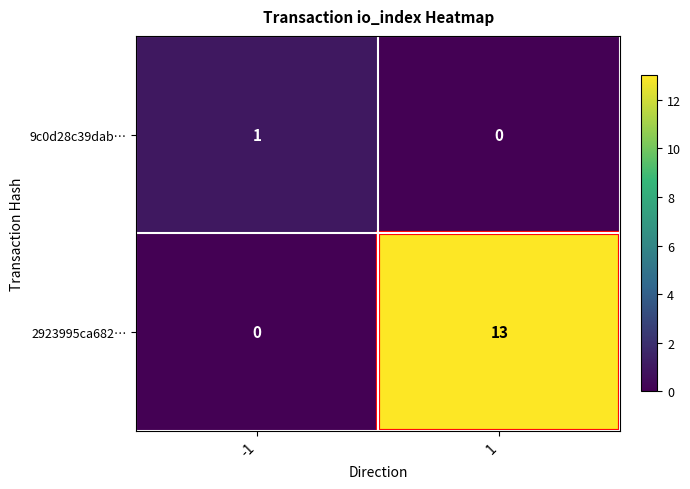

What is the sum of the 2923995ca682… values at -1 and 1?

13